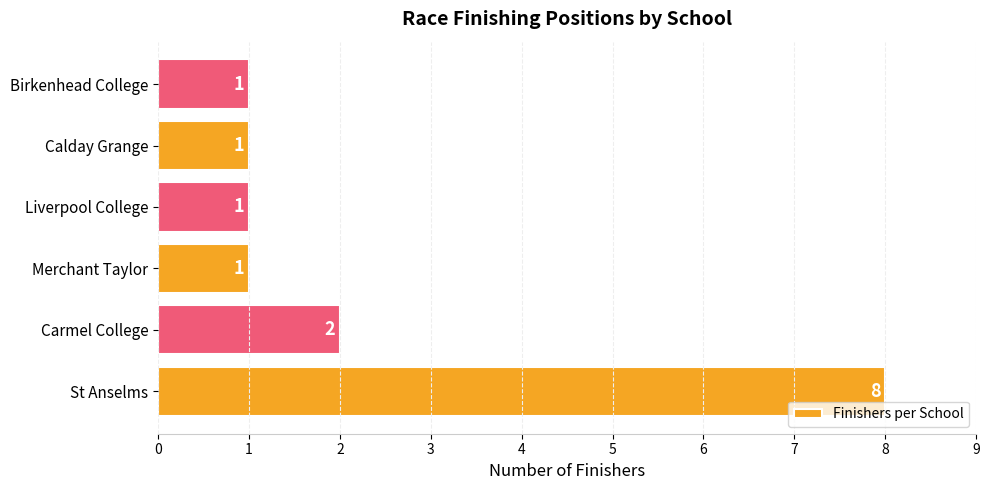

Is it true that the value at St Anselms is 2?

False